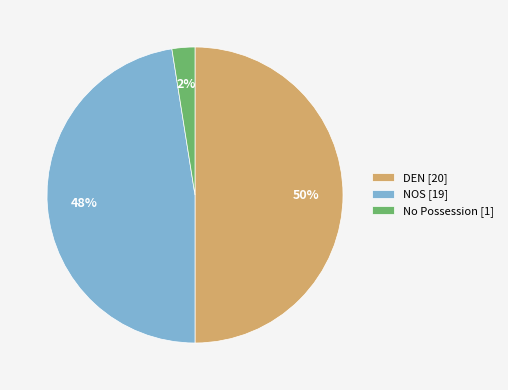

To the nearest percent, what is the average slice percentage?

33%